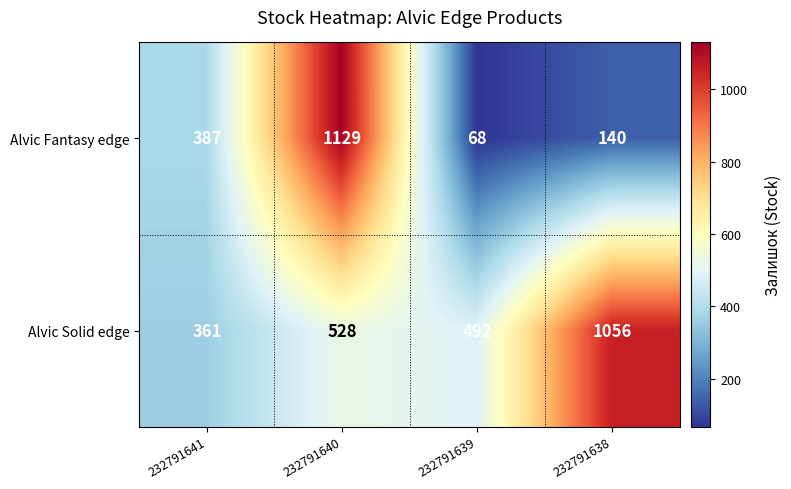

Read the Alvic Solid edge value at 232791640, to the nearest 50.

550